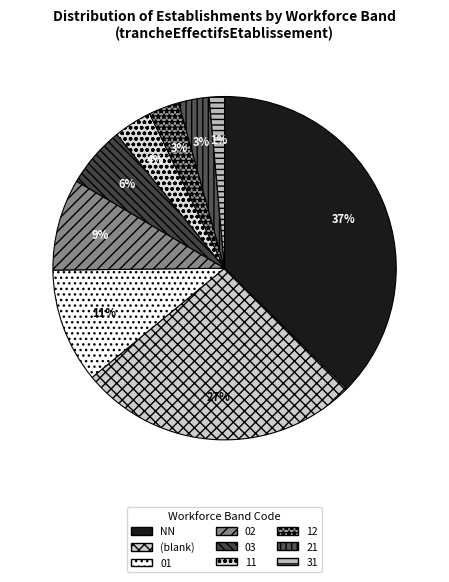

Does 11 represent more than half of the total?

No